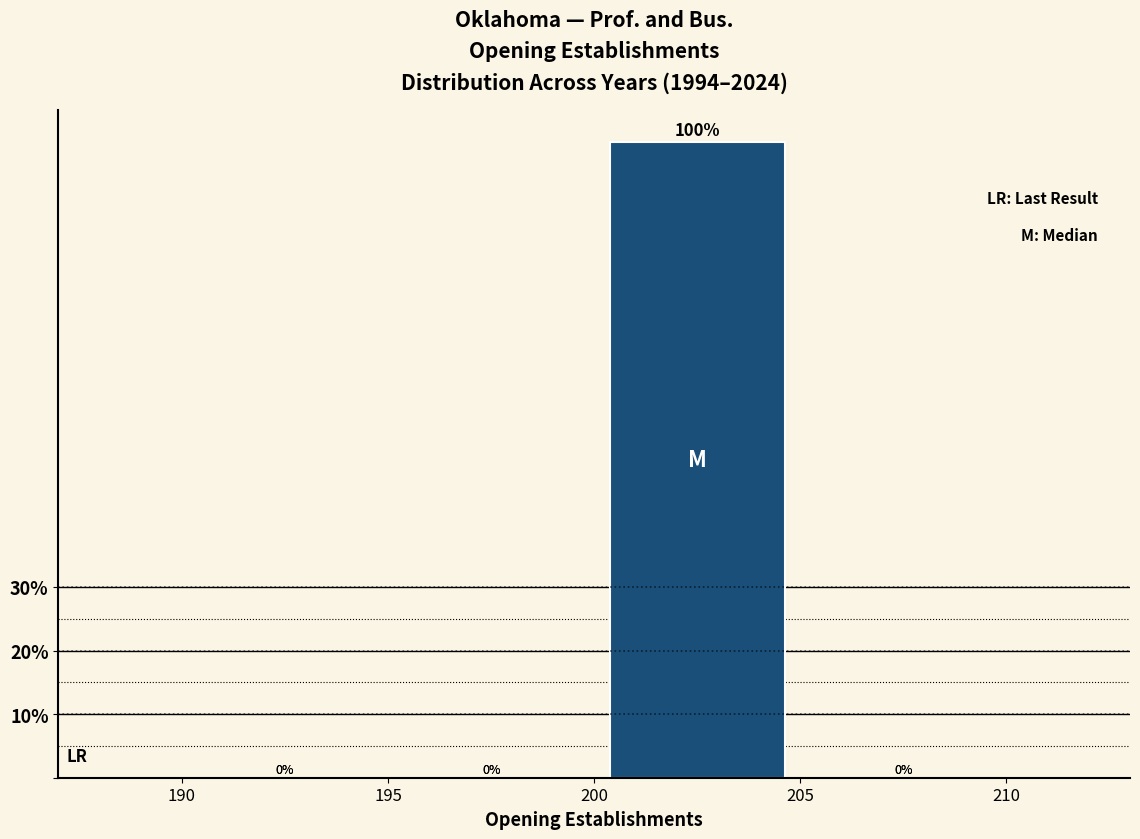

Which range on the x-axis has the tallest bar?

200 to 205